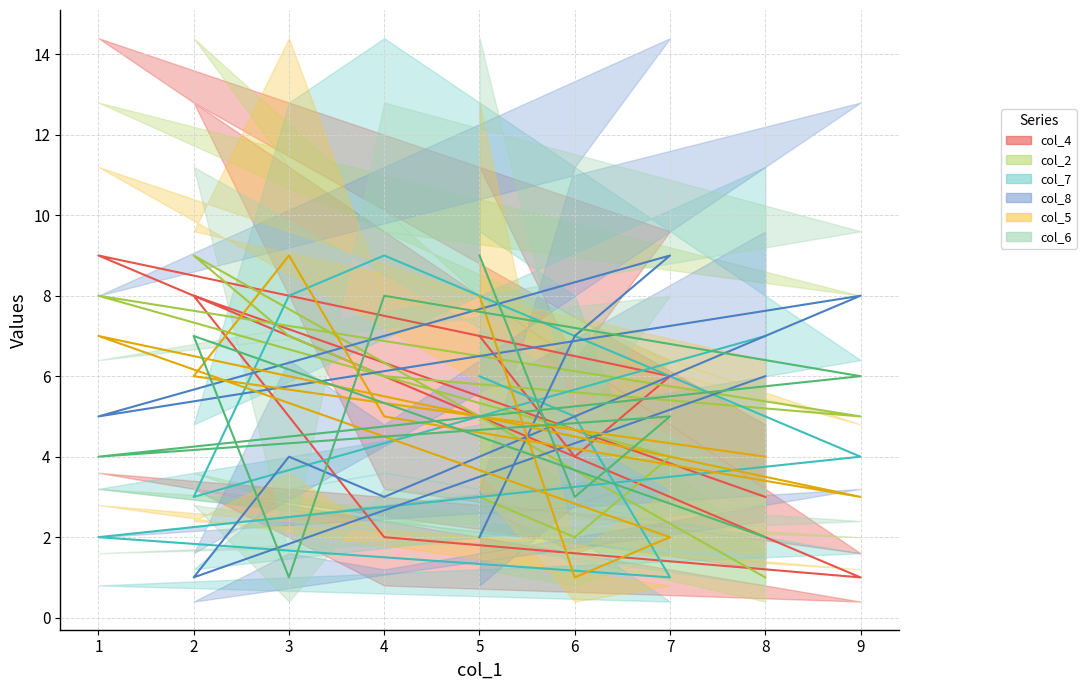

What is the total value across all series at 6?

22